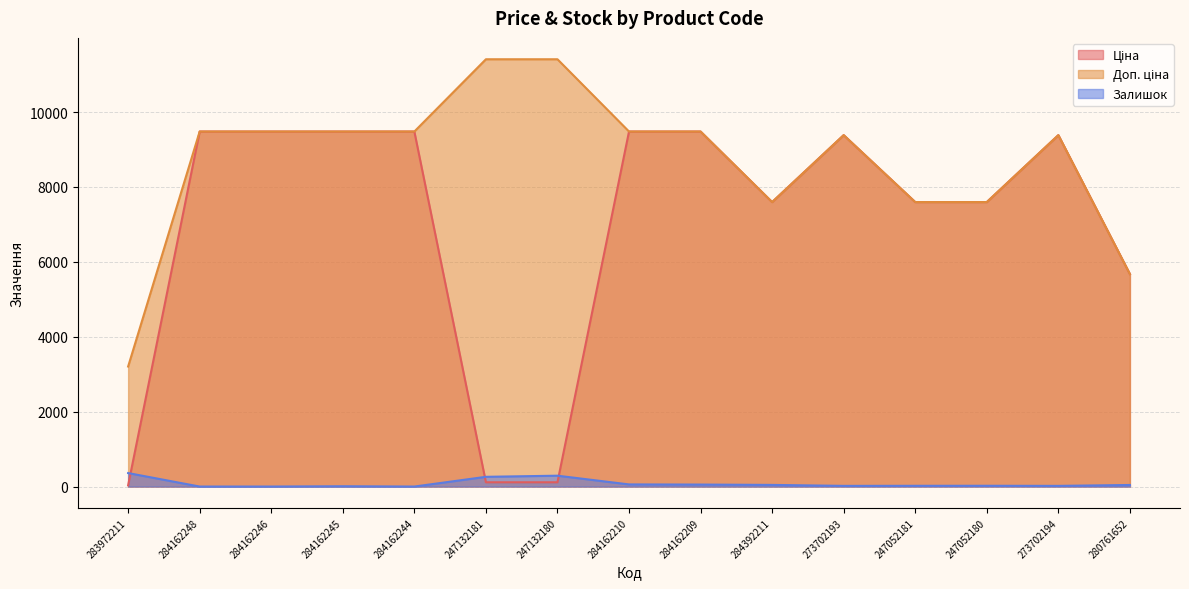

What is the difference between the highest and lowest values at 283972211?

3172.9